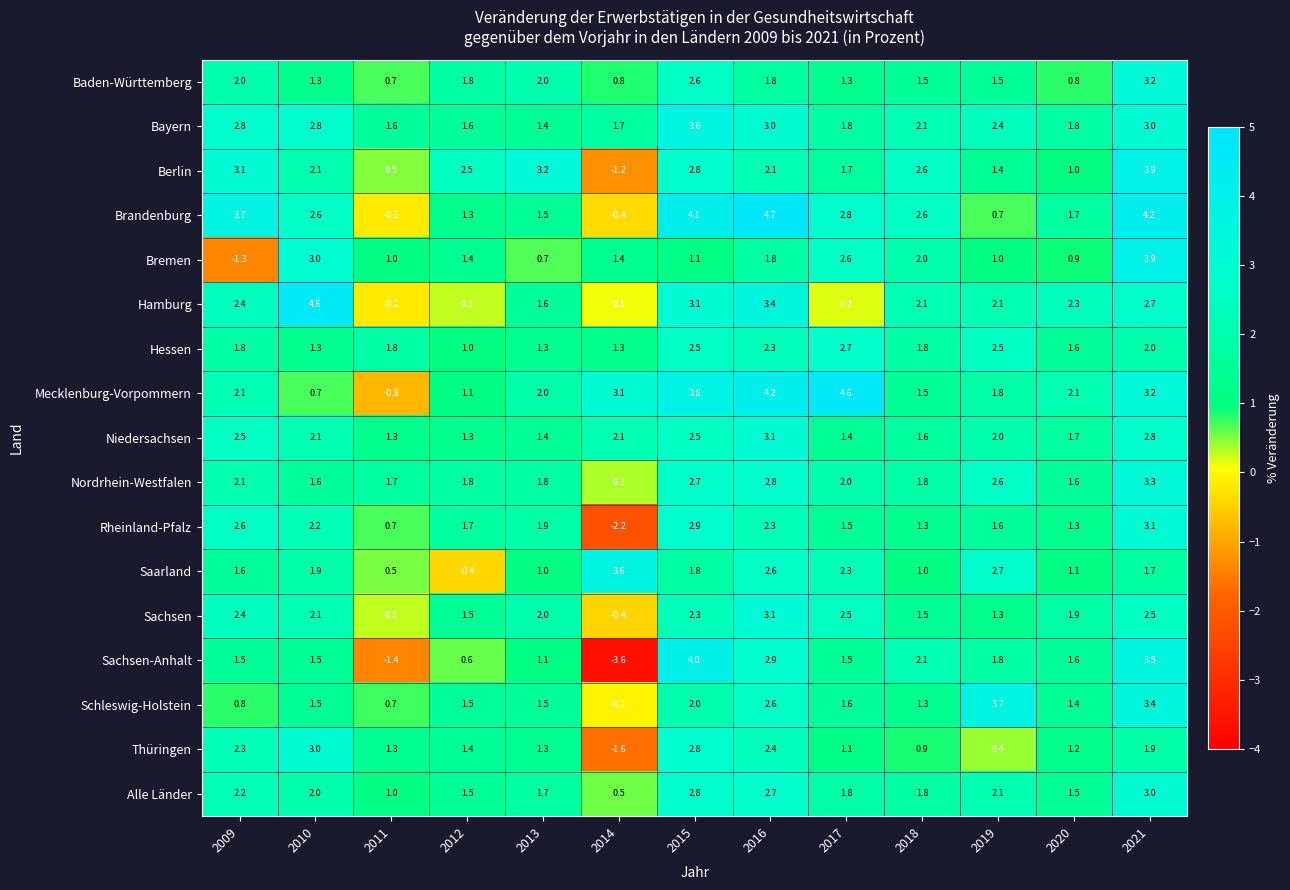

Where does the Brandenburg series first go above 2?

2009